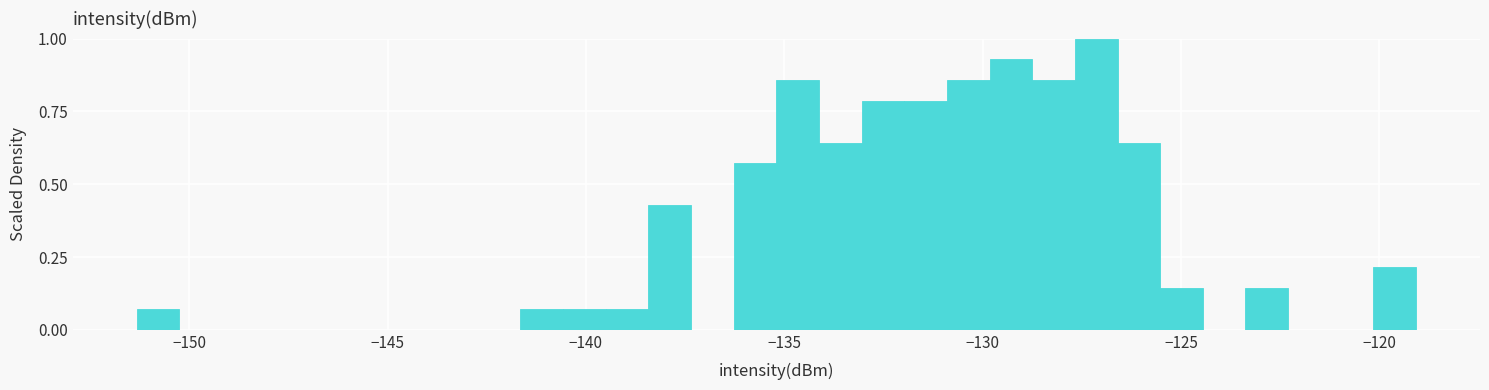

Around what value on the x-axis is the tallest bar? Give the approximate position of its centre, as read against the axis.

-127.0